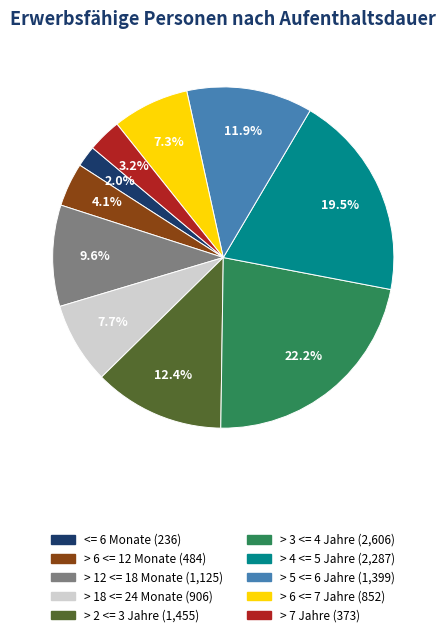

What is the ratio of the value at > 2 <= 3 Jahre to the value at > 5 <= 6 Jahre?

1.0